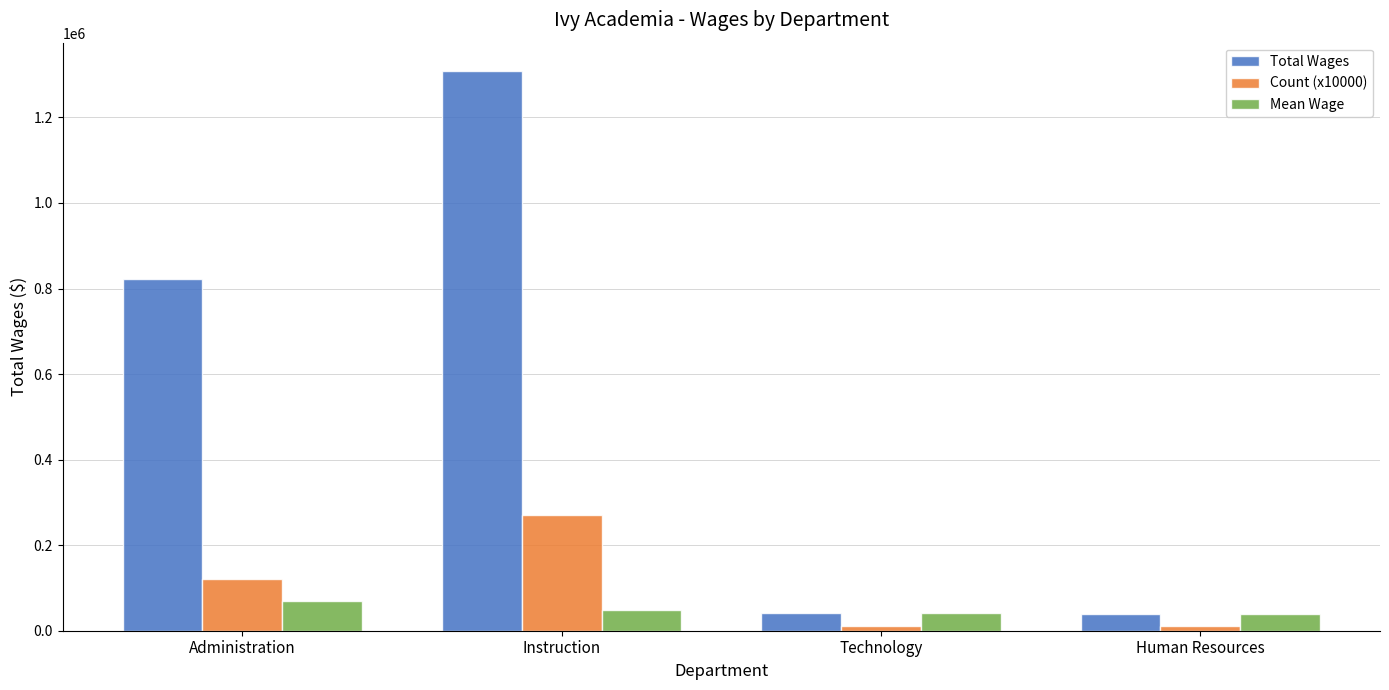

Which series changed the most between Administration and Instruction?

Total Wages